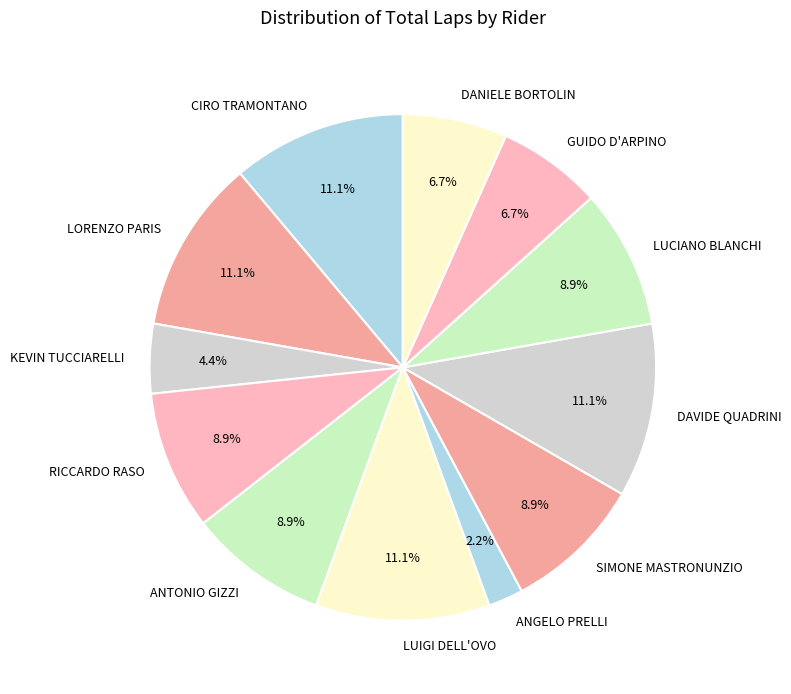

What is the smallest slice in the pie chart?

ANGELO PRELLI